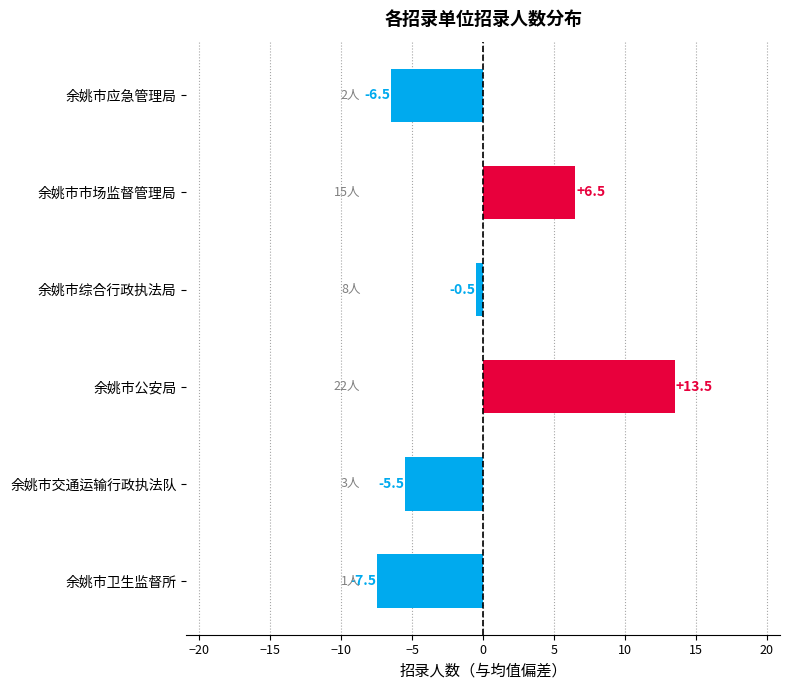

Reading bottom to top, transcribe all the data shown in this chart.

余姚市卫生监督所=-7.5	余姚市交通运输行政执法队=-5.5	余姚市公安局=13.5	余姚市综合行政执法局=-0.5	余姚市市场监督管理局=6.5	余姚市应急管理局=-6.5